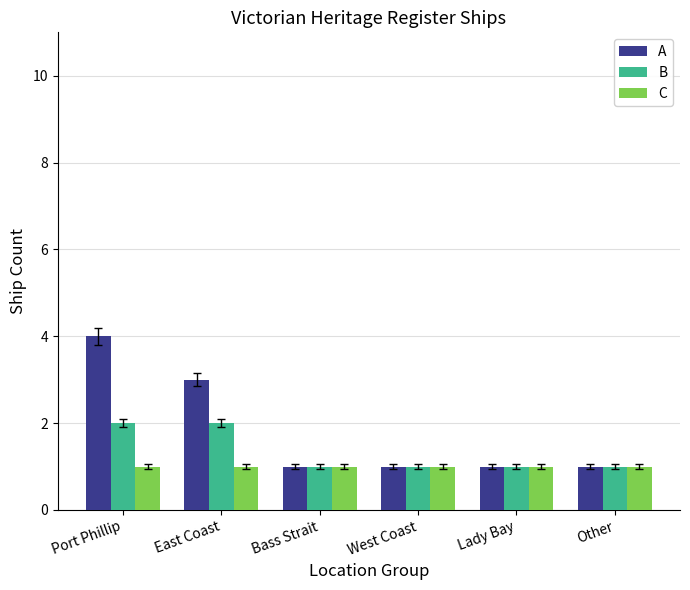

What position from the left is Bass Strait?

3